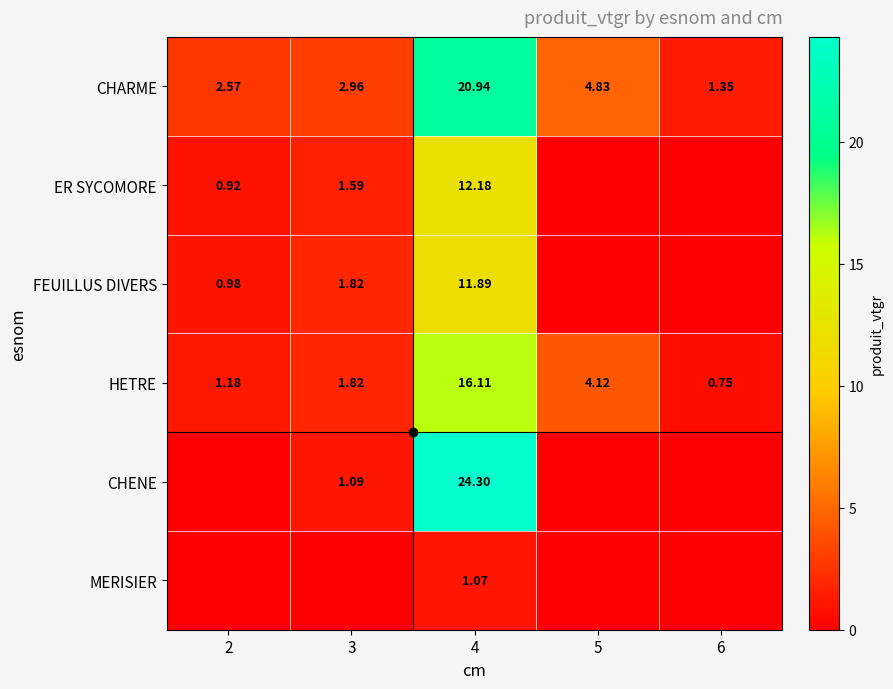

How many data points in CHARME are above 2?

4